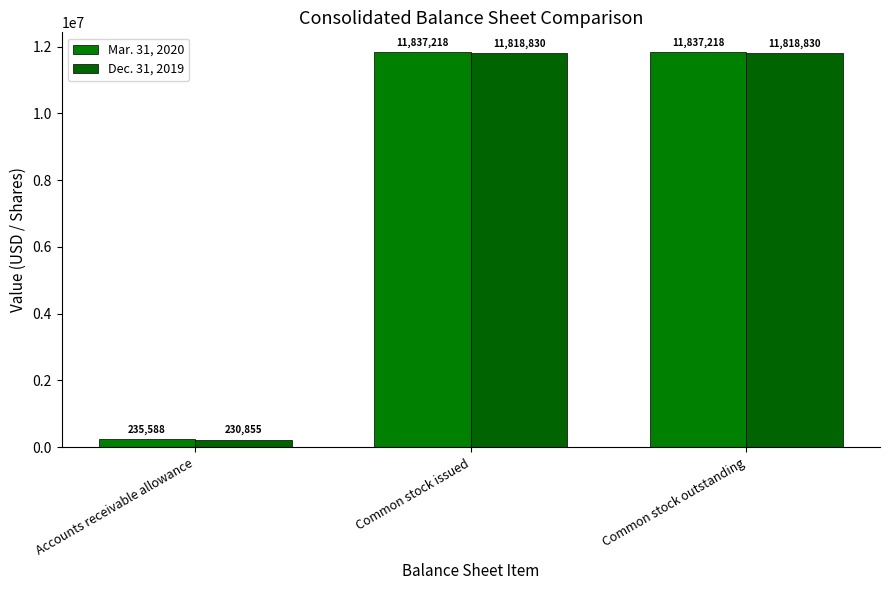

What is the sum of all Mar. 31, 2020 values?

23910024